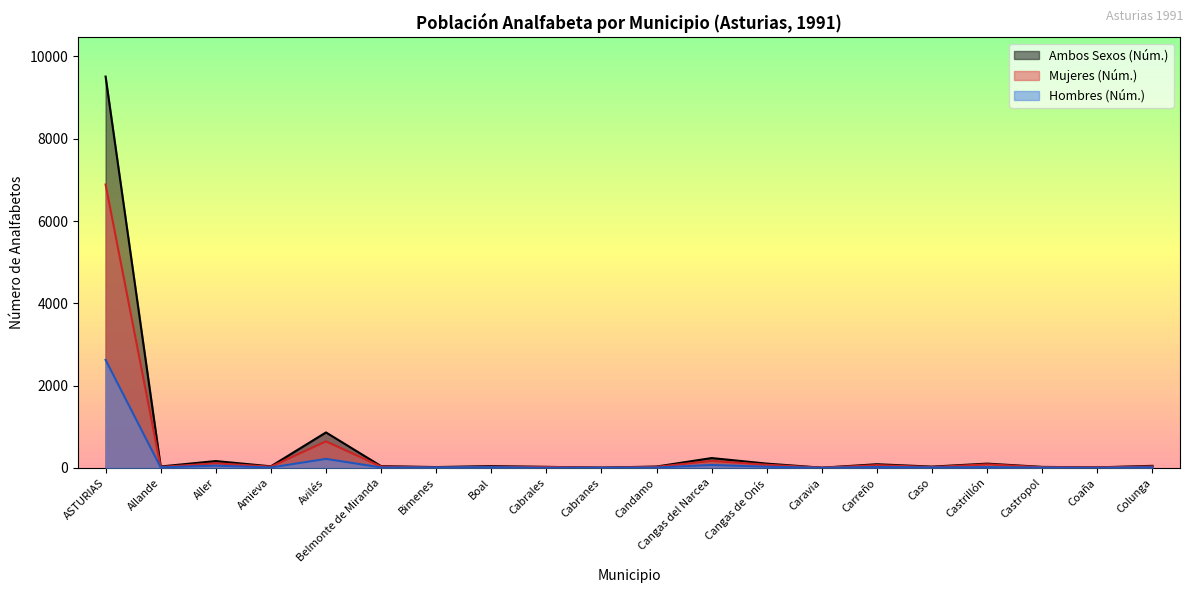

What is the label of the 19th point from the left?

Coaña